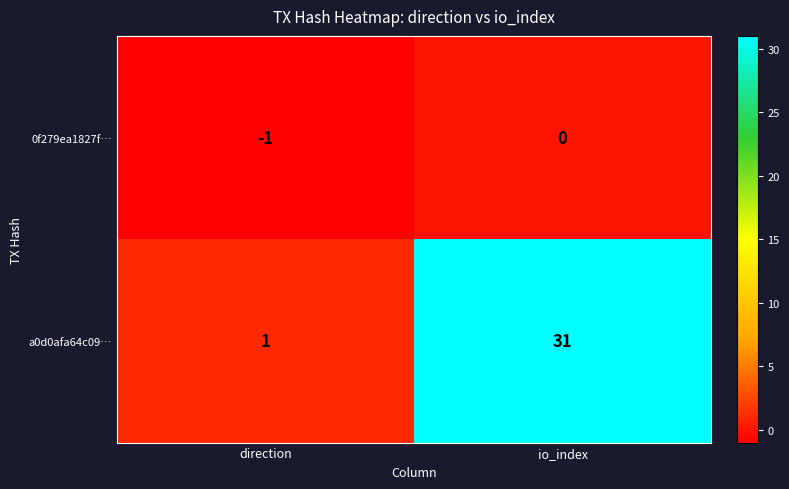

Rank the series at io_index from highest to lowest value.

a0d0afa64c09…, 0f279ea1827f…